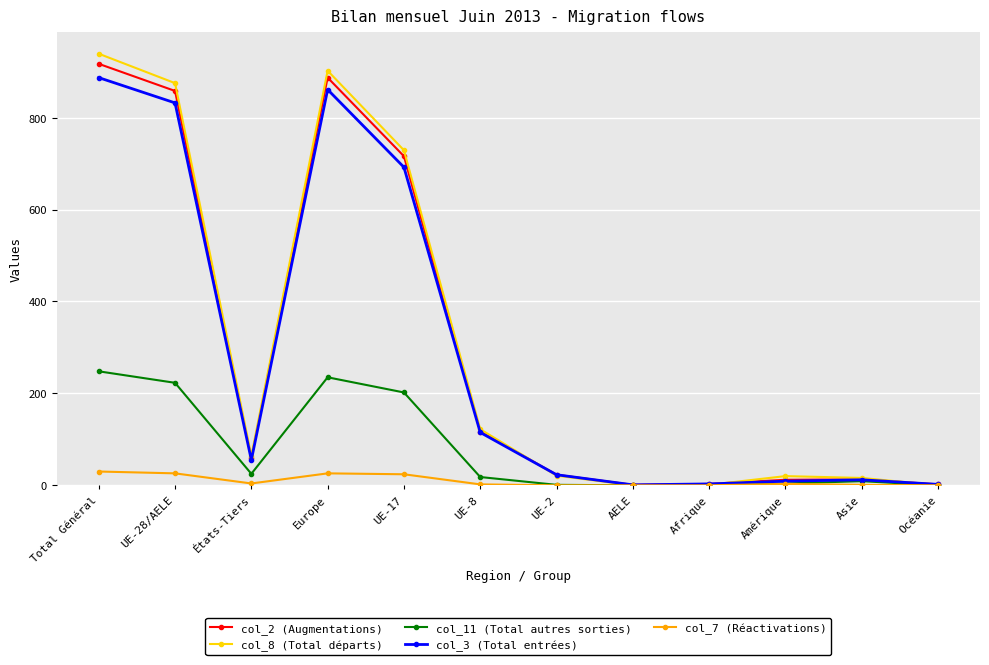

Where is the first local minimum for col_11 (Total autres sorties)?

États-Tiers